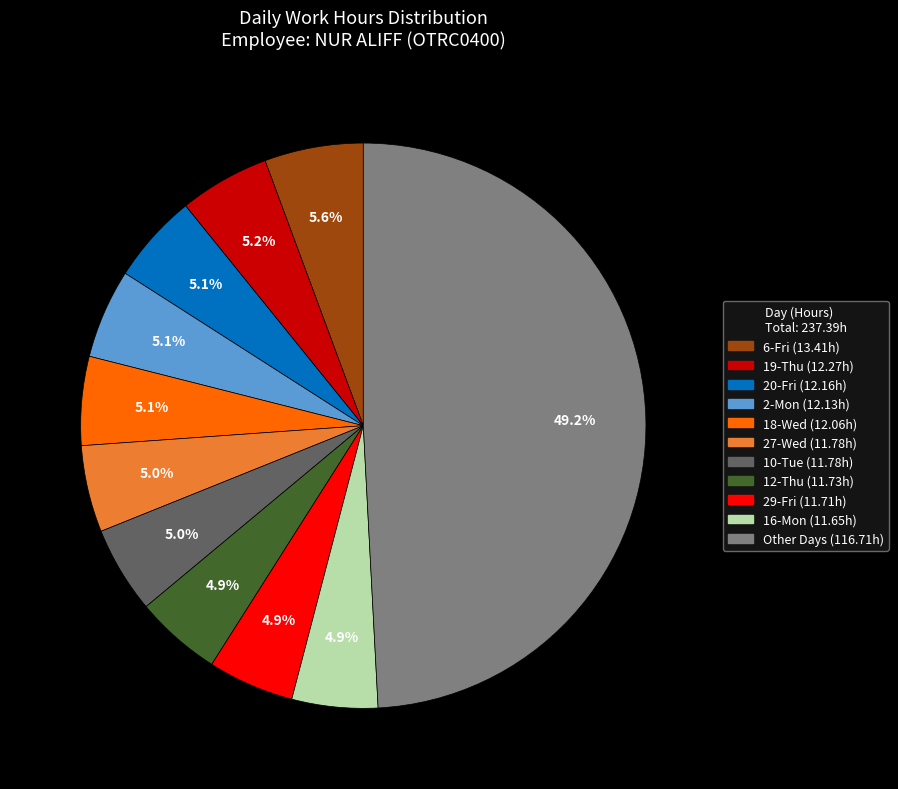

How many segments does this pie chart have?

11